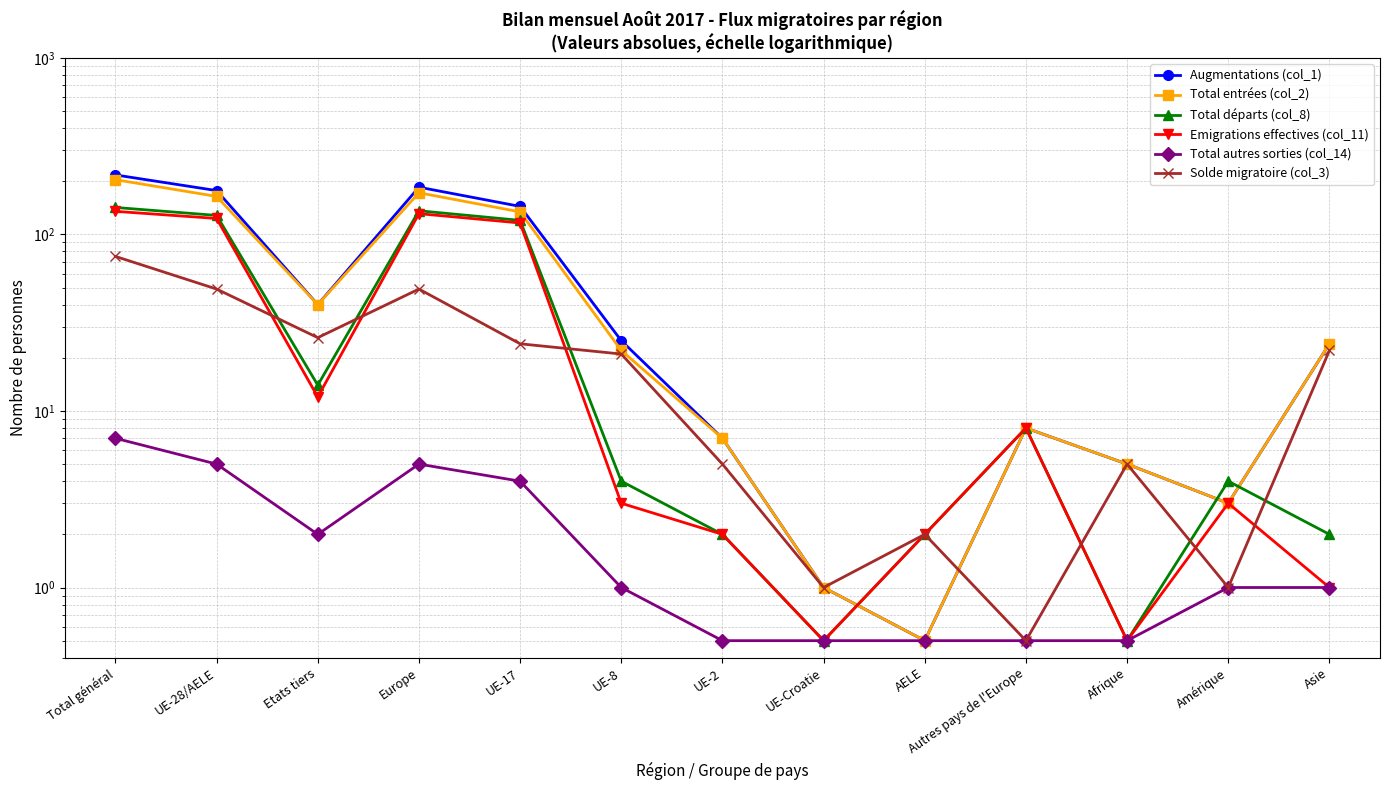

Is it true that Total départs (col_8) equals 0.5 at UE-Croatie?

True